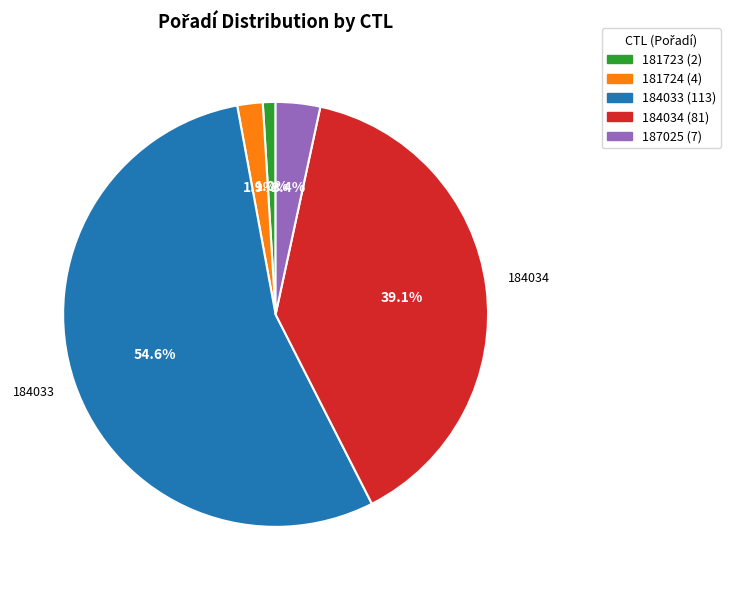

How many segments does this pie chart have?

5